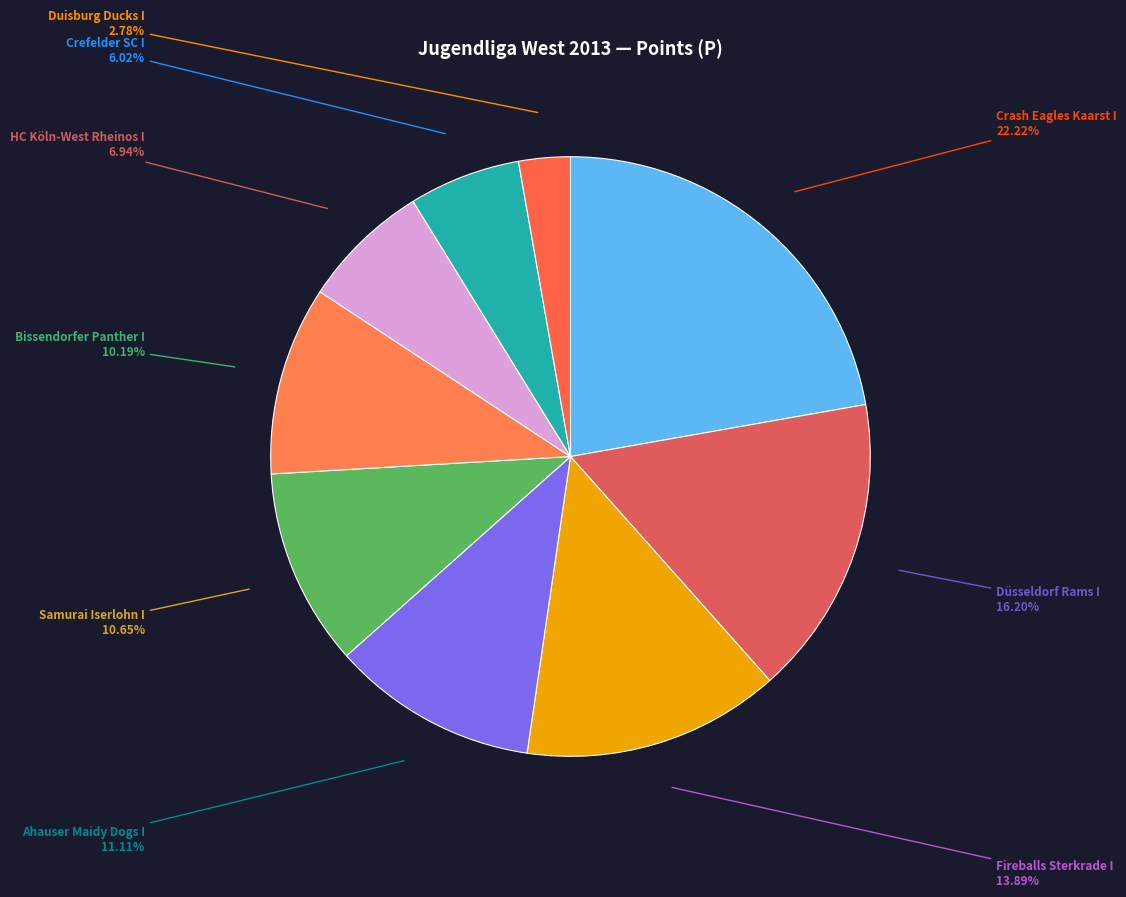

Count the number of slices in the pie.

9